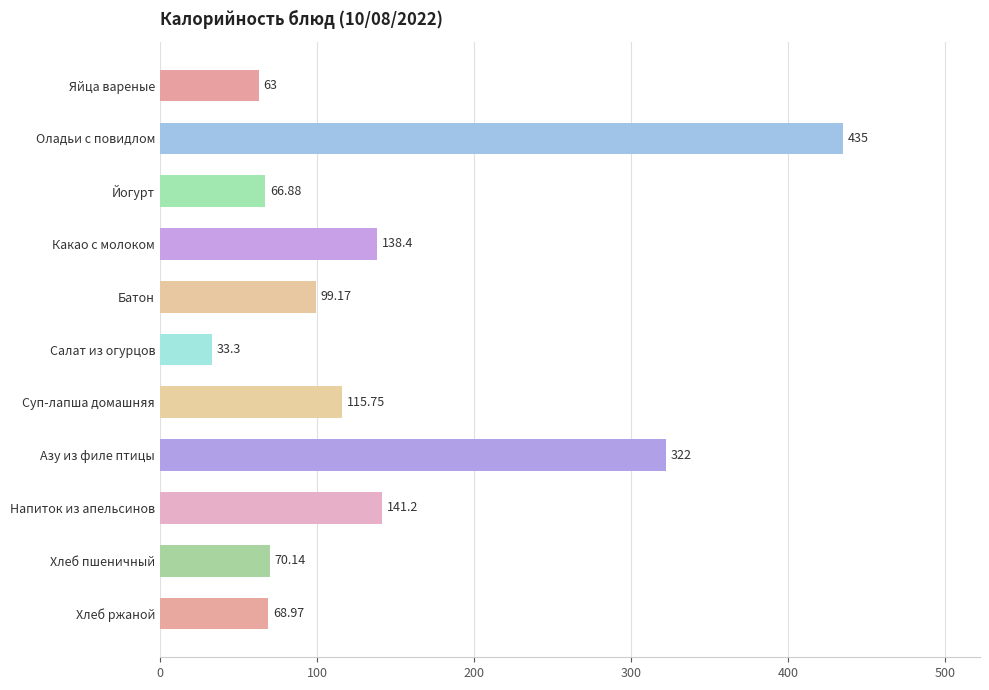

What is the ratio of the value at Напиток из апельсинов to the value at Салат из огурцов?

4.2